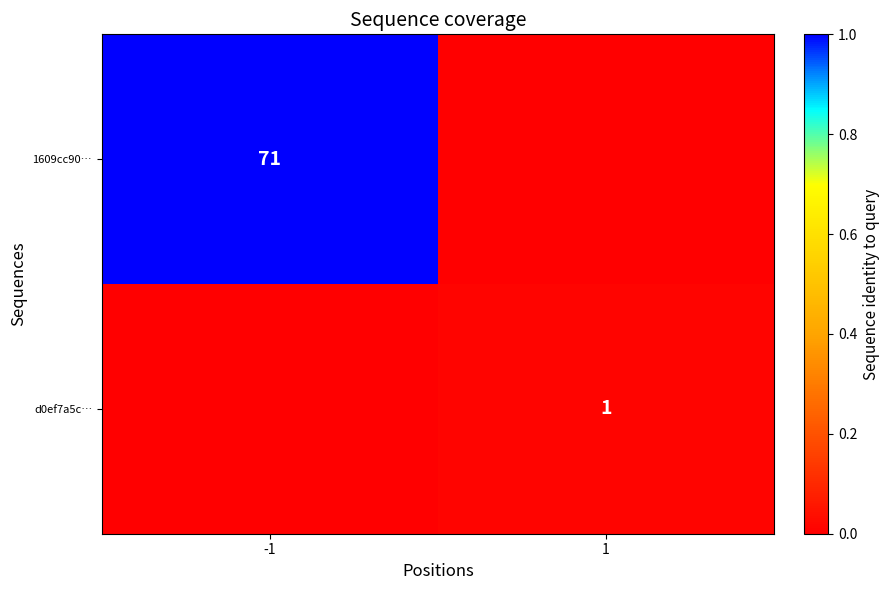

True or false: 1609cc90… has a value of 71 at -1.

True